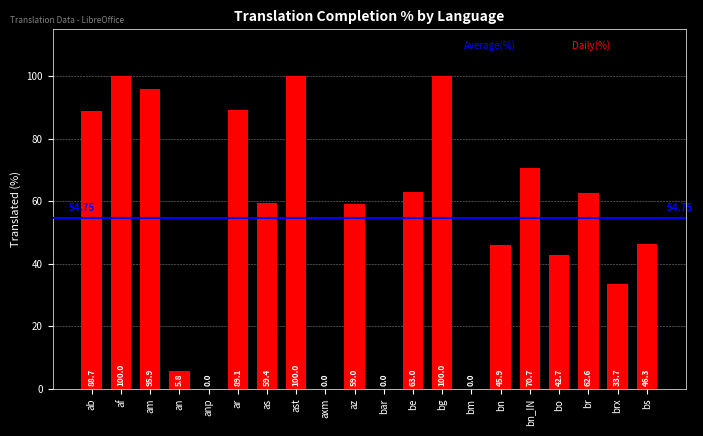

Read the value at bs.

46.3